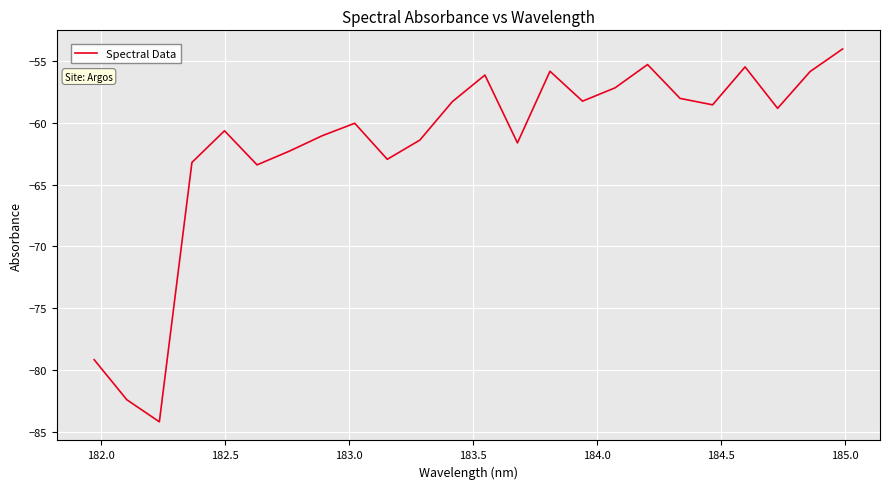

What is the difference between the maximum and minimum values?

30.1